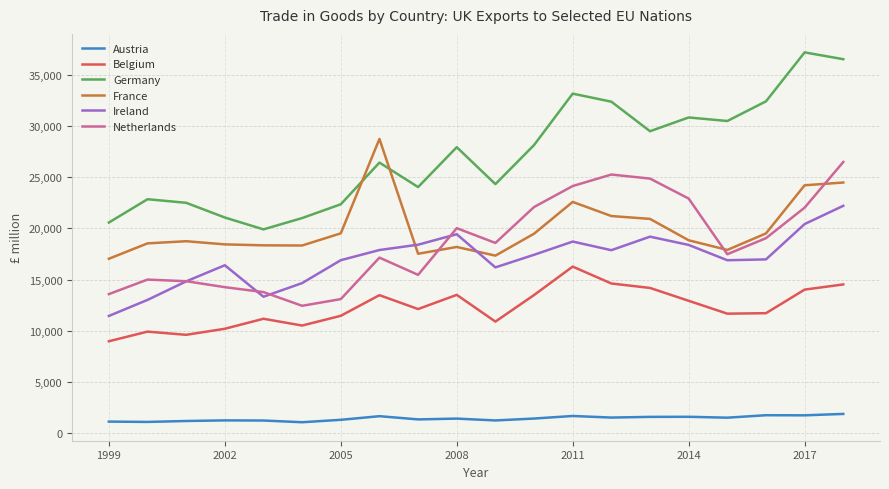

Which series has the largest range (max minus min)?

Germany